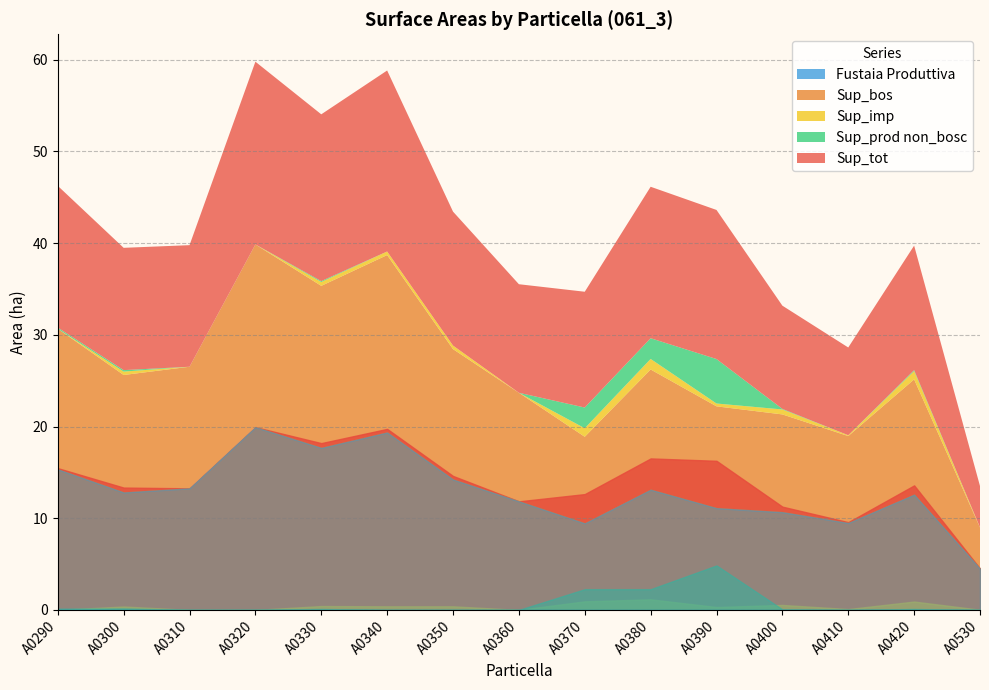

In Sup_tot, how many points are higher than both neighbors (excluding endpoints)?

4